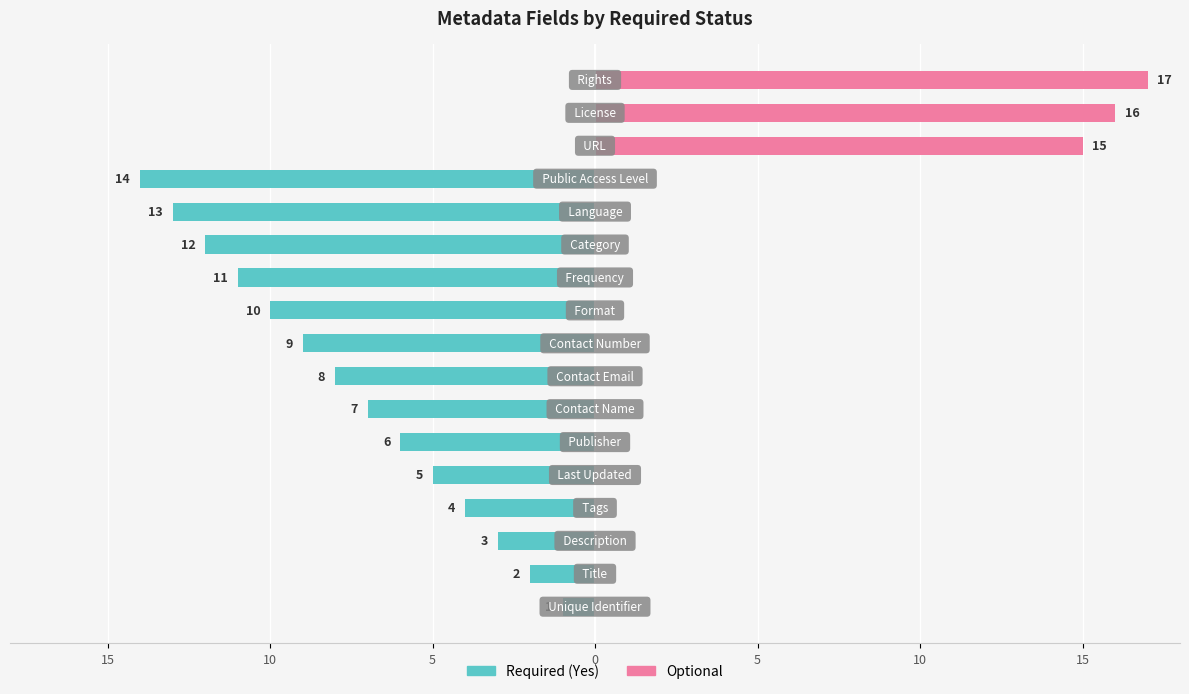

How many values in the Required (Yes) series exceed -6?

8